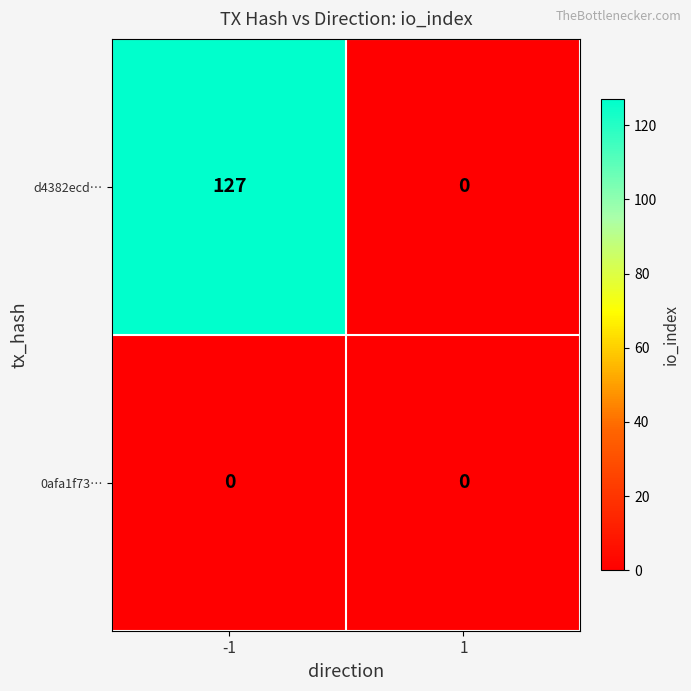

Which series has the largest total across all categories?

d4382ecd…